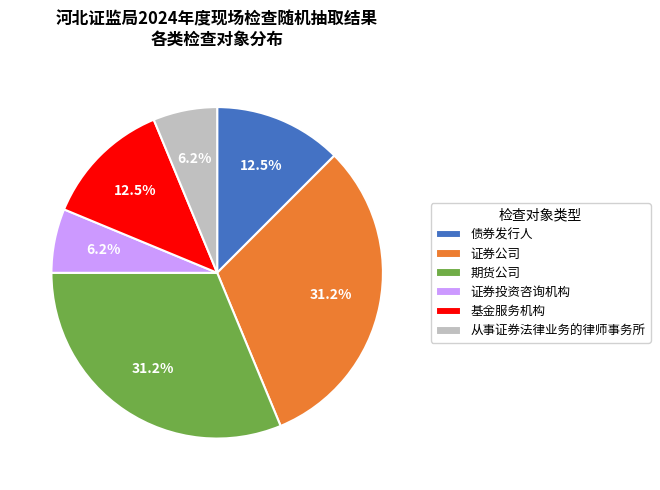

Does 从事证券法律业务的律师事务所 represent more than half of the total?

No